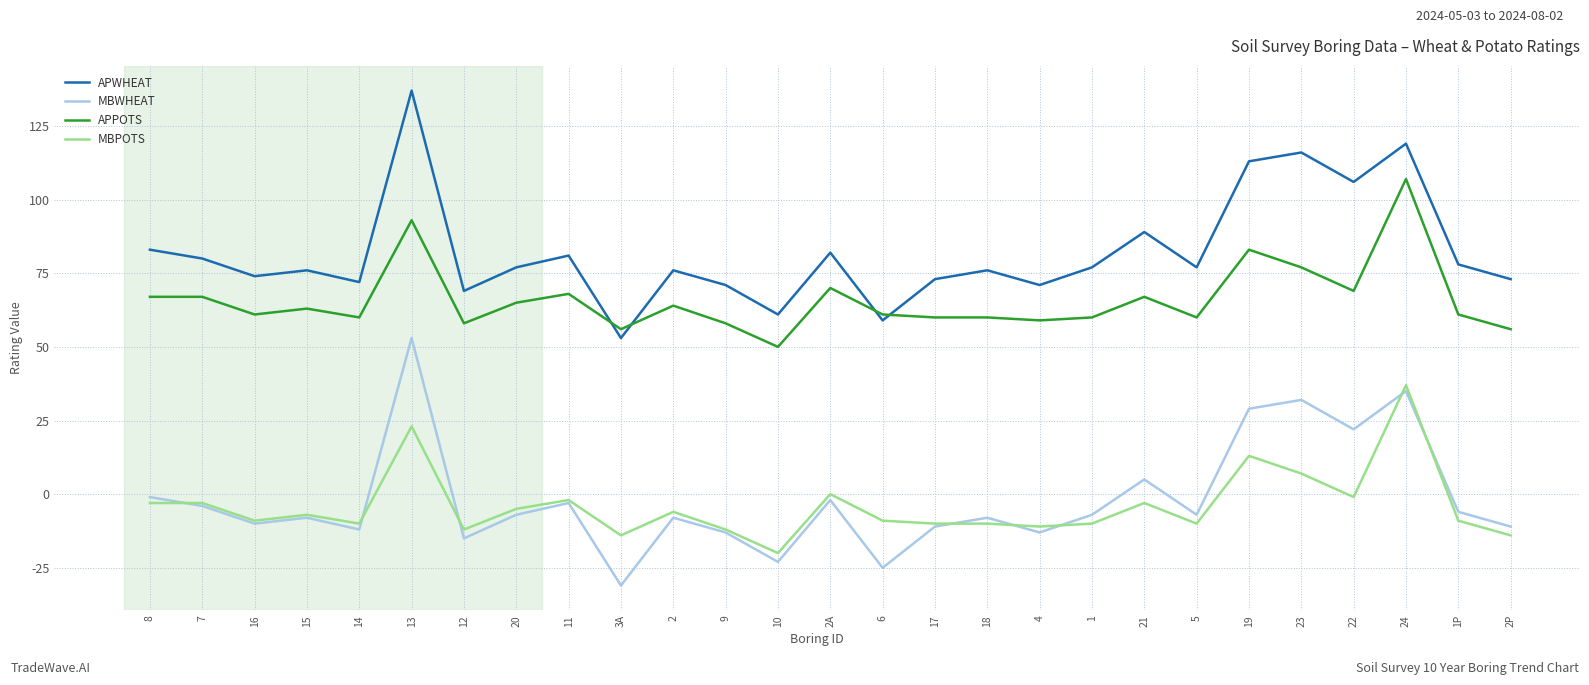

What is the maximum value shown in the chart?

137